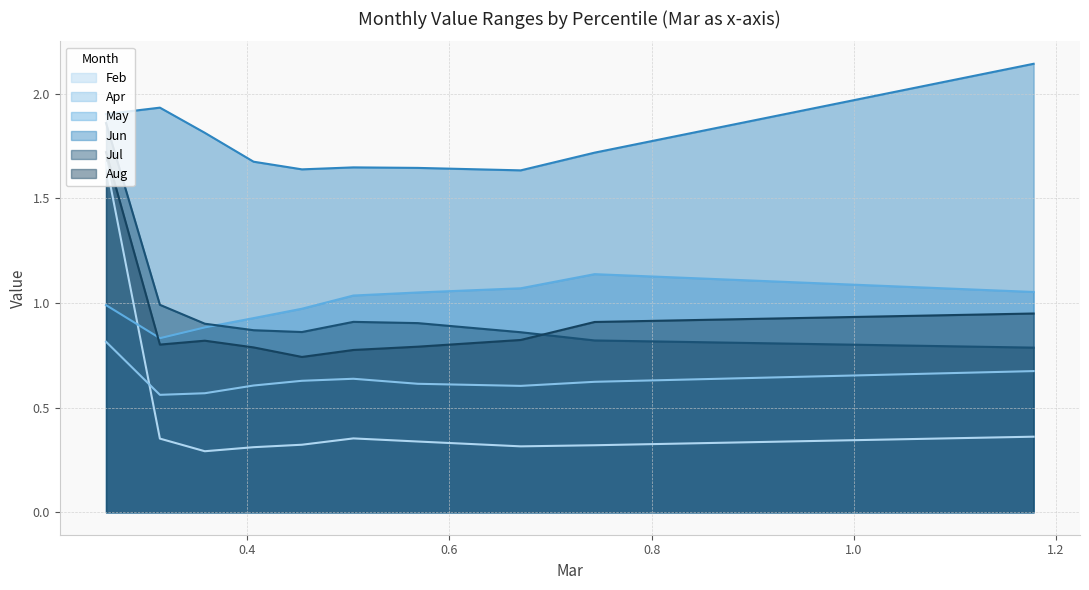

Is it true that Jun equals 1.9 at pct05?

True